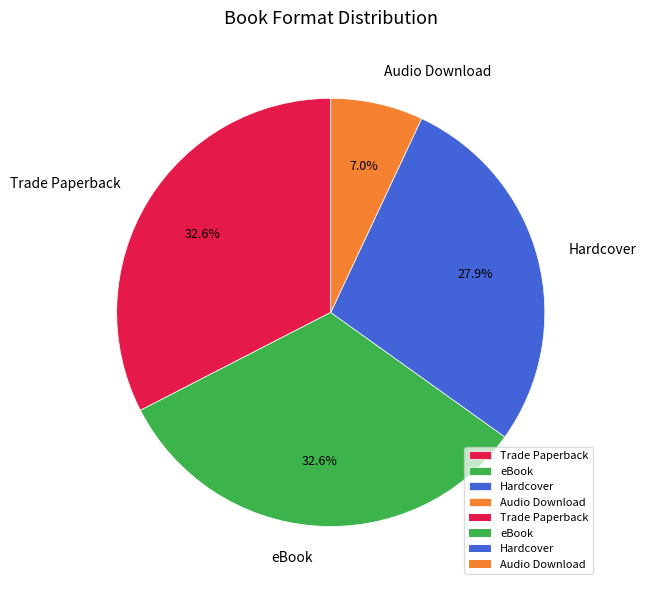

To the nearest percent, what is the difference between the Hardcover and Audio Download slice percentages?

21%